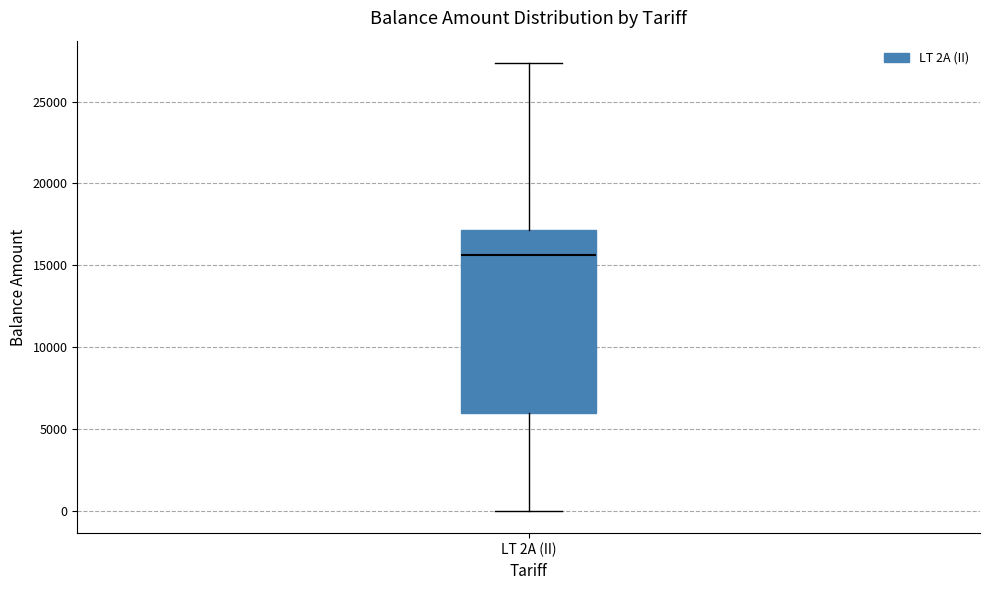

Where is the lower edge of the box for LT 2A (II) on the y-axis? The values are not printed on the chart, so give them approximately, as read against the axis.

6000